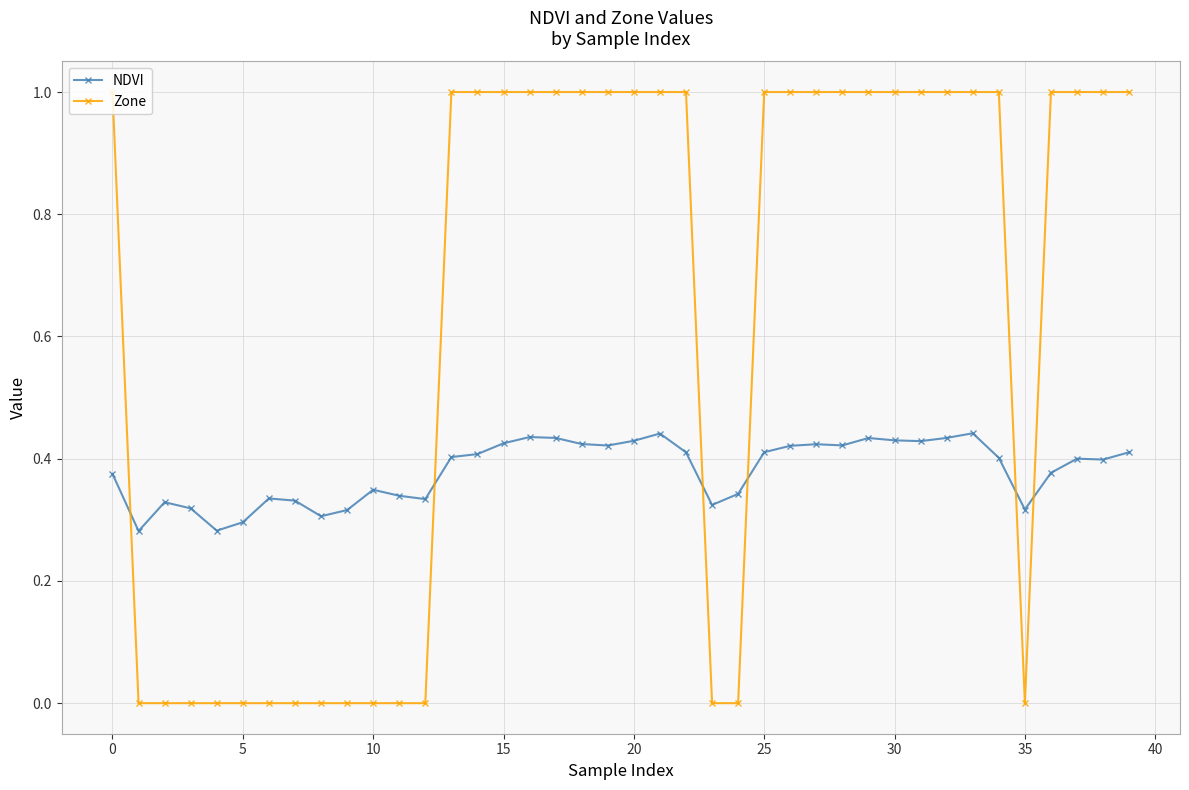

What is the sum of all NDVI values?

15.2